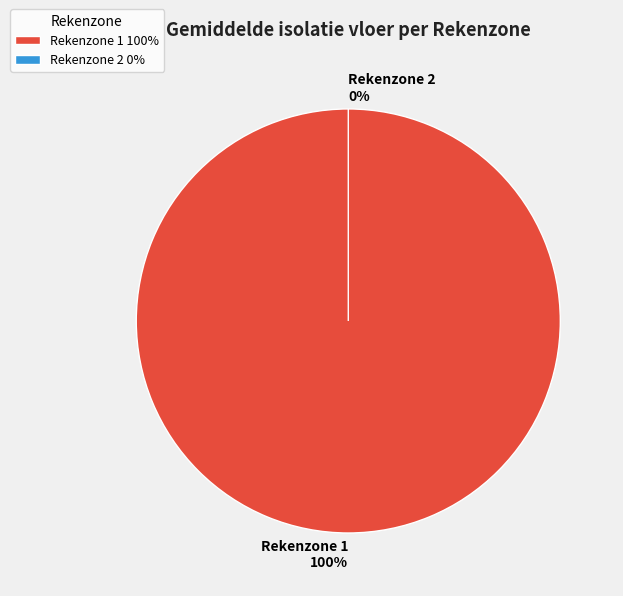

Is it true that Rekenzone 2 is 11% of the pie?

False